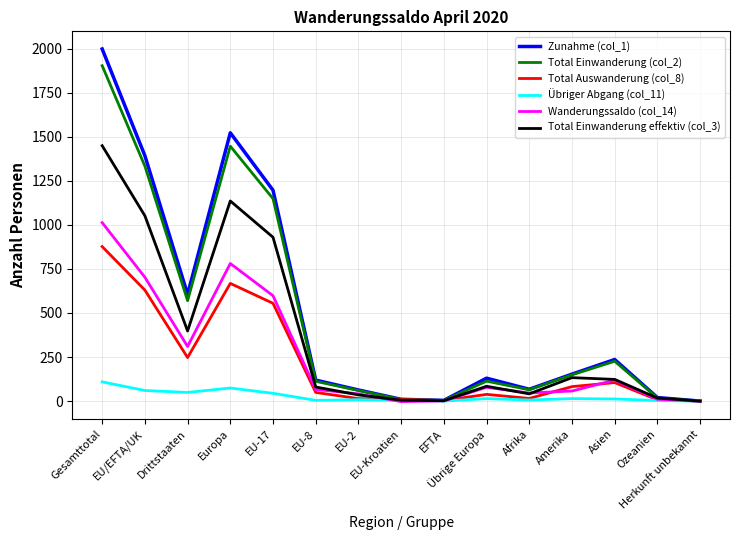

Where is the first local maximum for Übriger Abgang (col_11)?

Europa